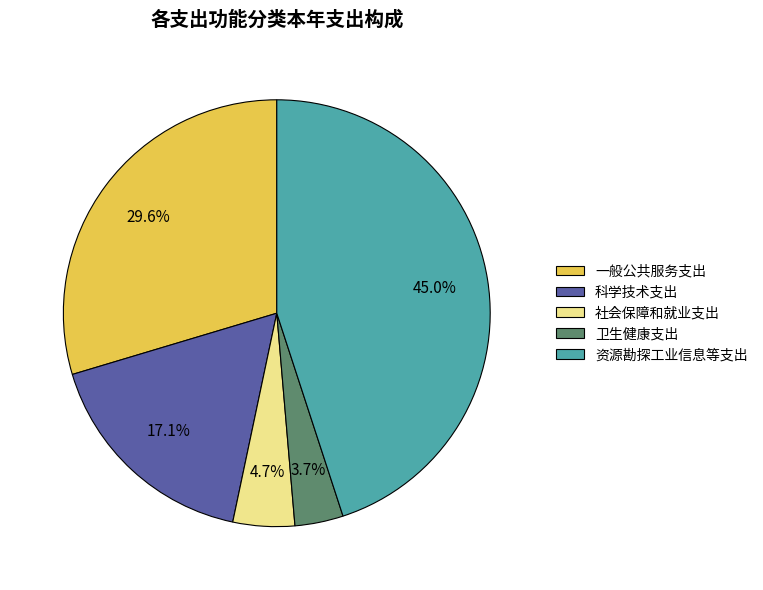

Which slice is the smallest?

卫生健康支出